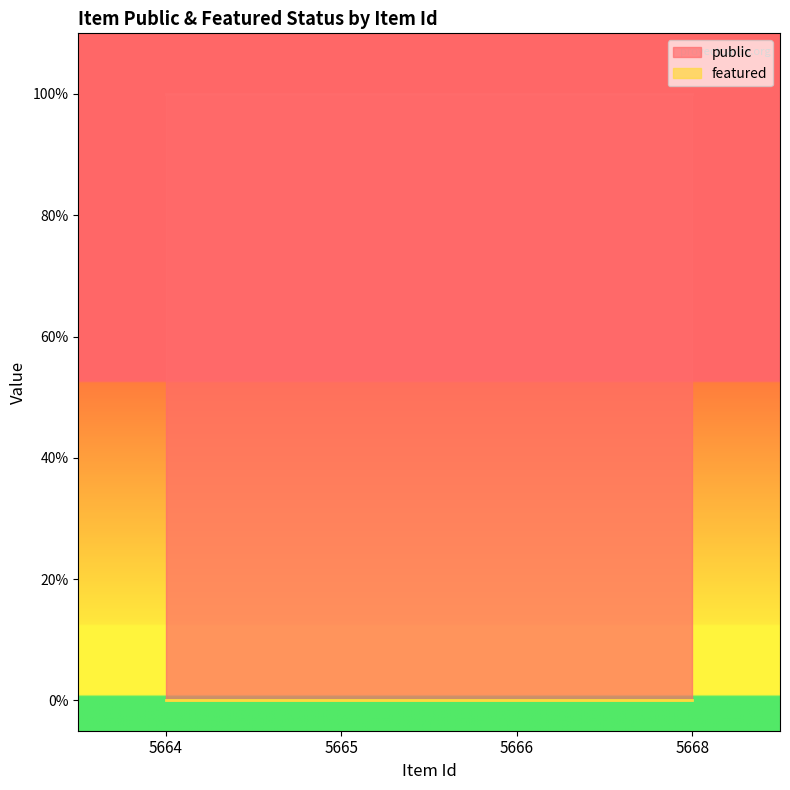

What is the maximum value shown in the chart?

1